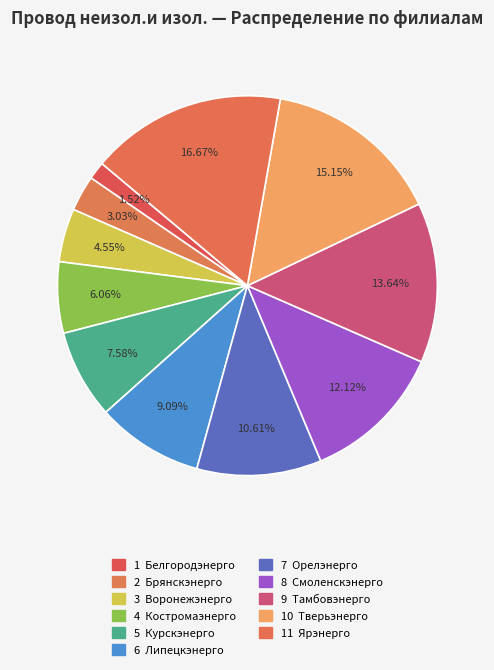

Which slice is the smallest?

Белгородэнерго